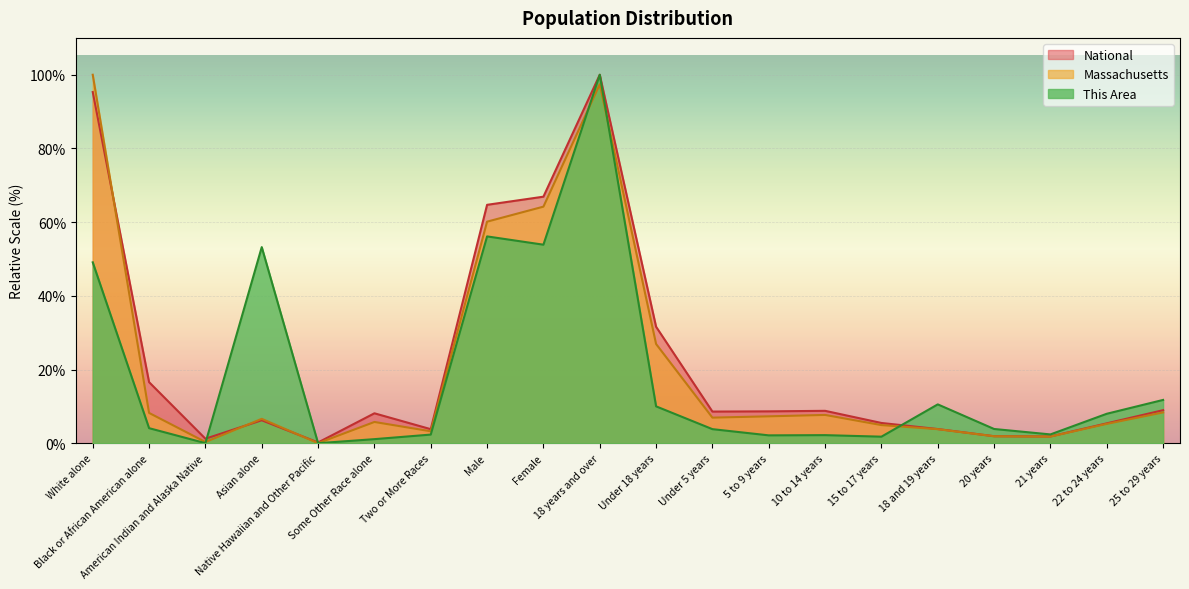

What is the difference between the second highest and minimum values in the National series?

95.1